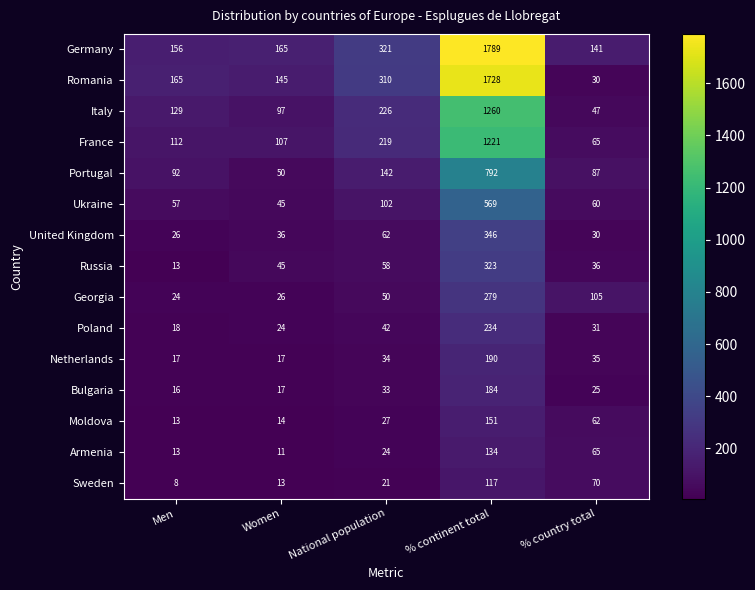

The value of Netherlands at Women is 24. True or false?

False